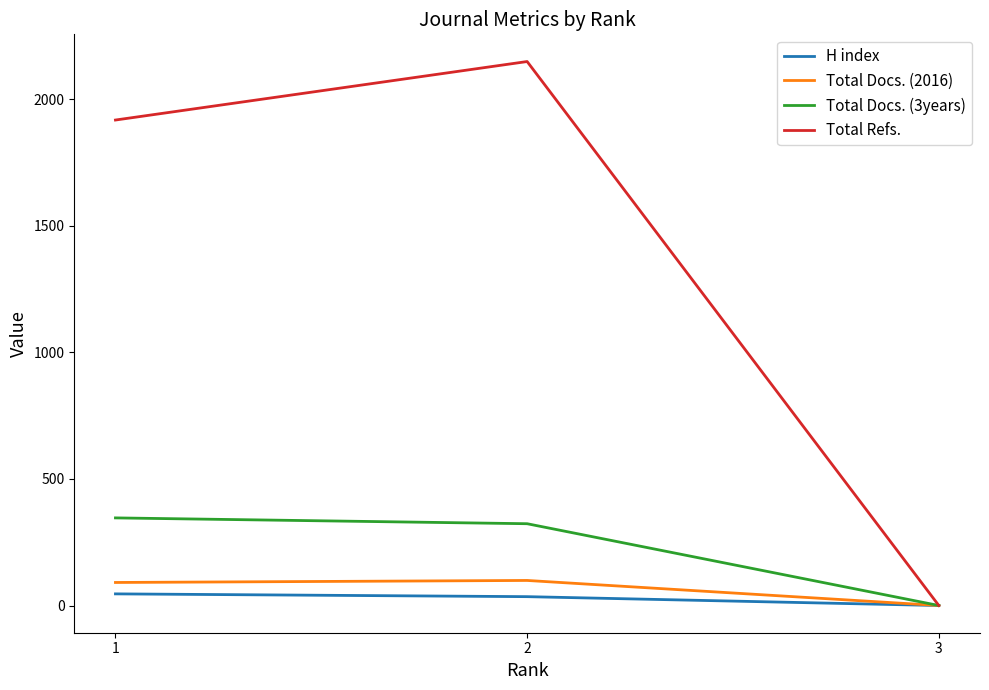

List the series in order of their peak value, highest first.

Total Refs., Total Docs. (3years), Total Docs. (2016), H index